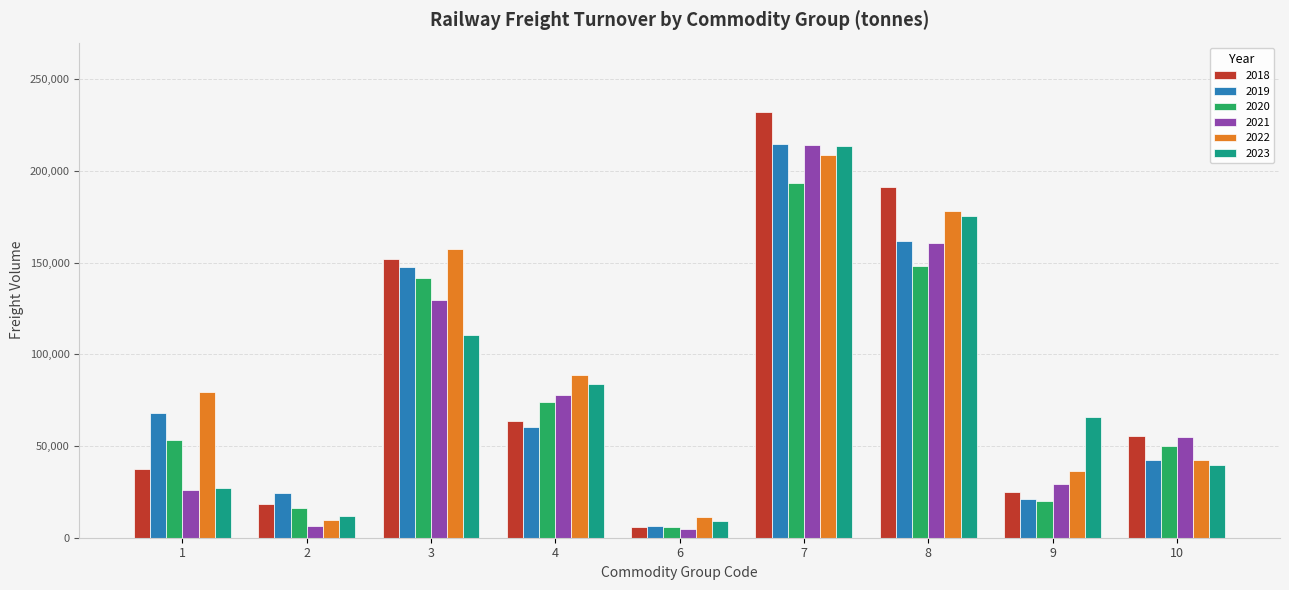

What is the difference between the second highest and second lowest values in the 2019 series?

140833.1